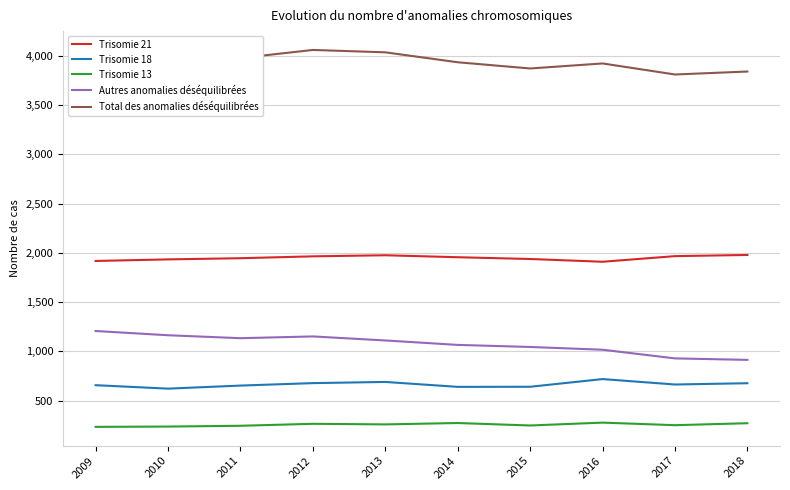

Is it true that Trisomie 21 equals 1967 at 2017?

True